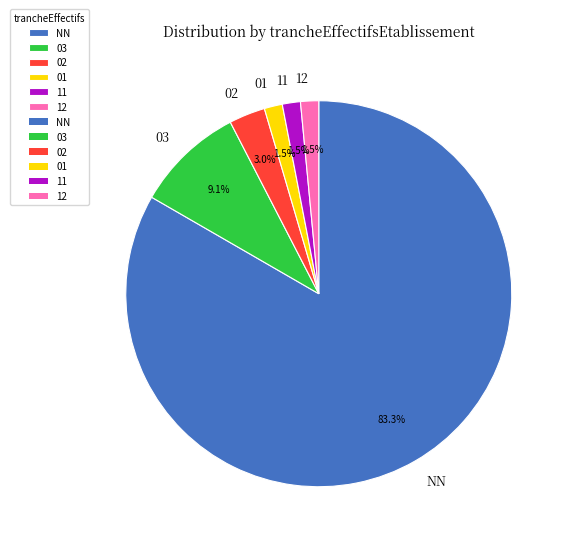

What is the largest slice in the pie chart?

NN